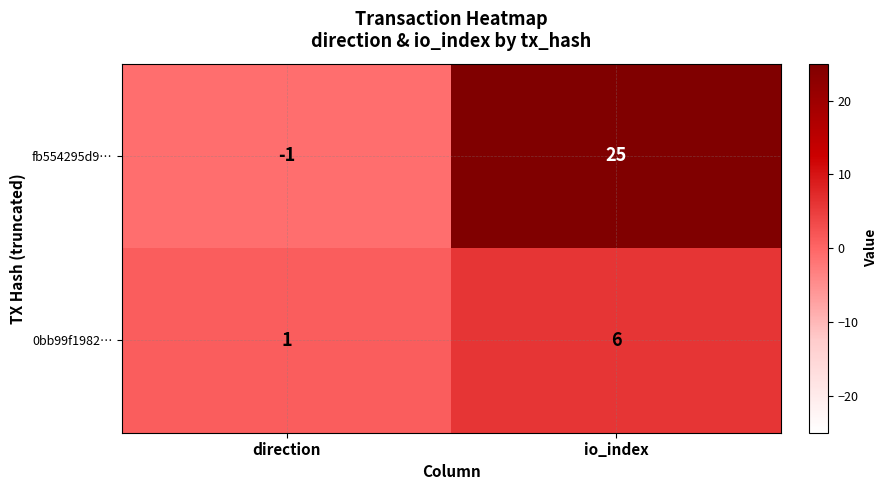

At which category is the sum across all series the highest?

io_index